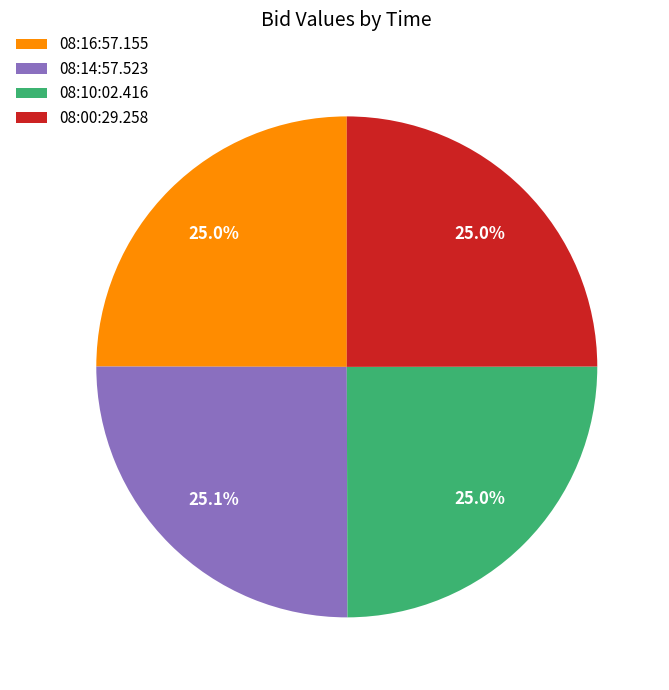

How many segments does this pie chart have?

4